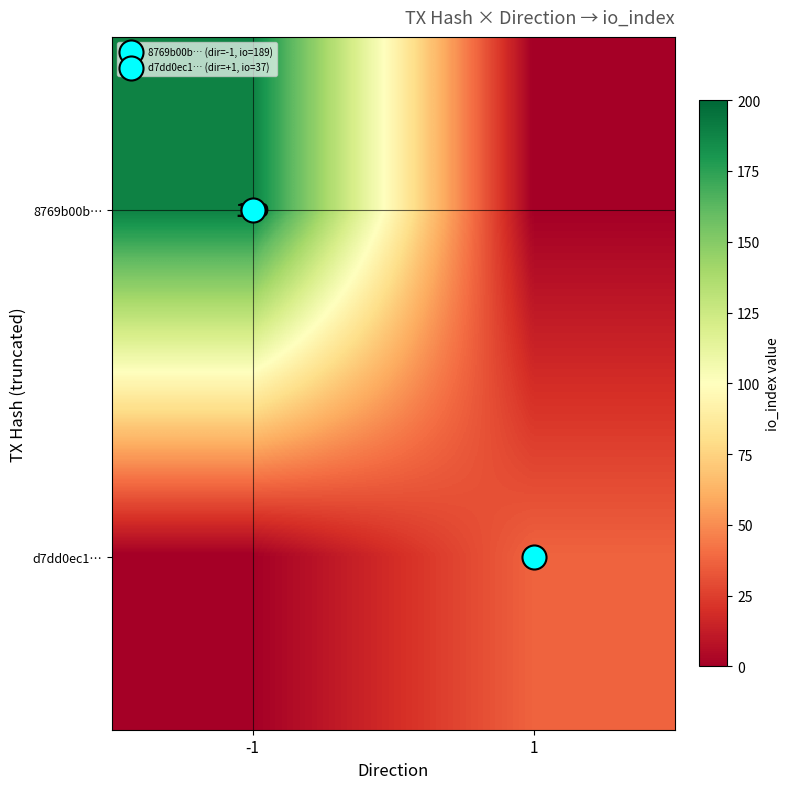

Between -1 and 1, which is larger?

-1